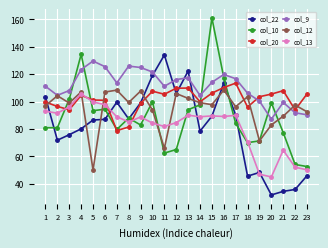

Which category has the lowest value in the col_9 series?

20